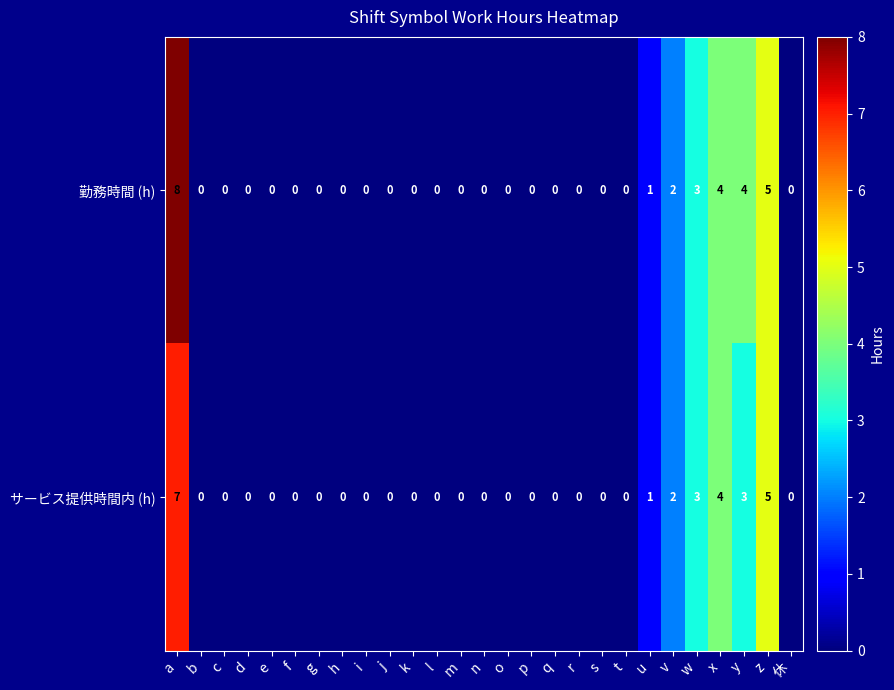

True or false: サービス提供時間内 (h) has a value of 0 at 休.

True